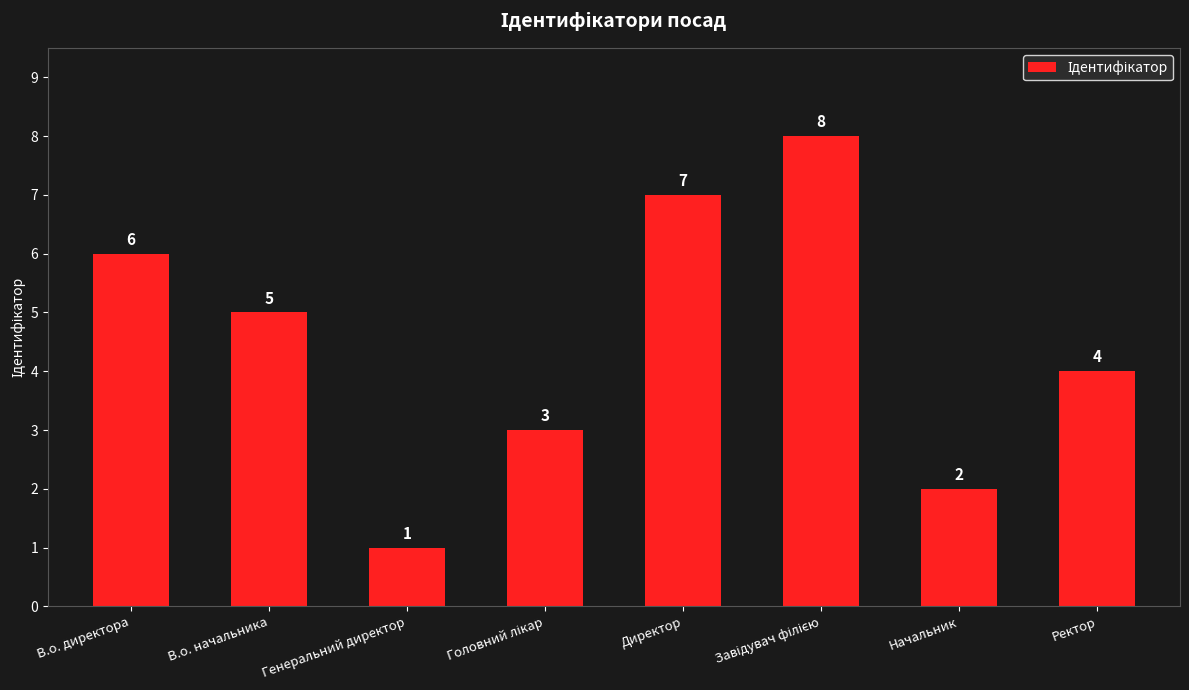

What is the change in value from В.о. начальника to Директор?

+2